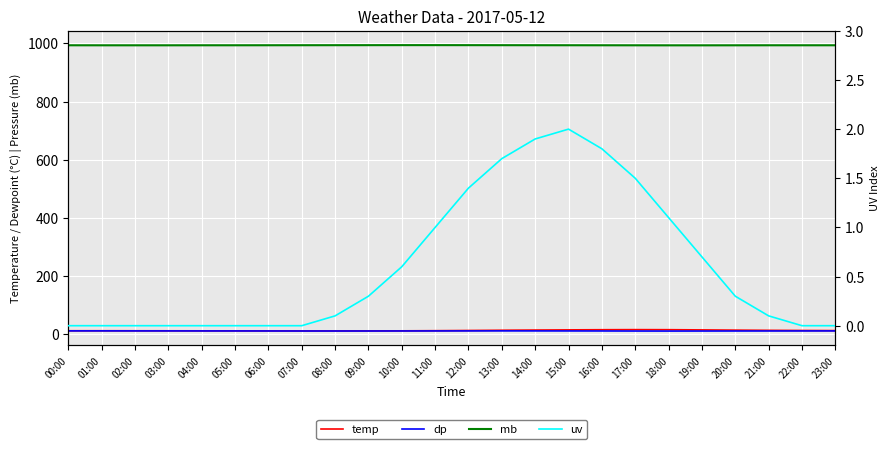

At which category is the sum across all series the highest?

16:00